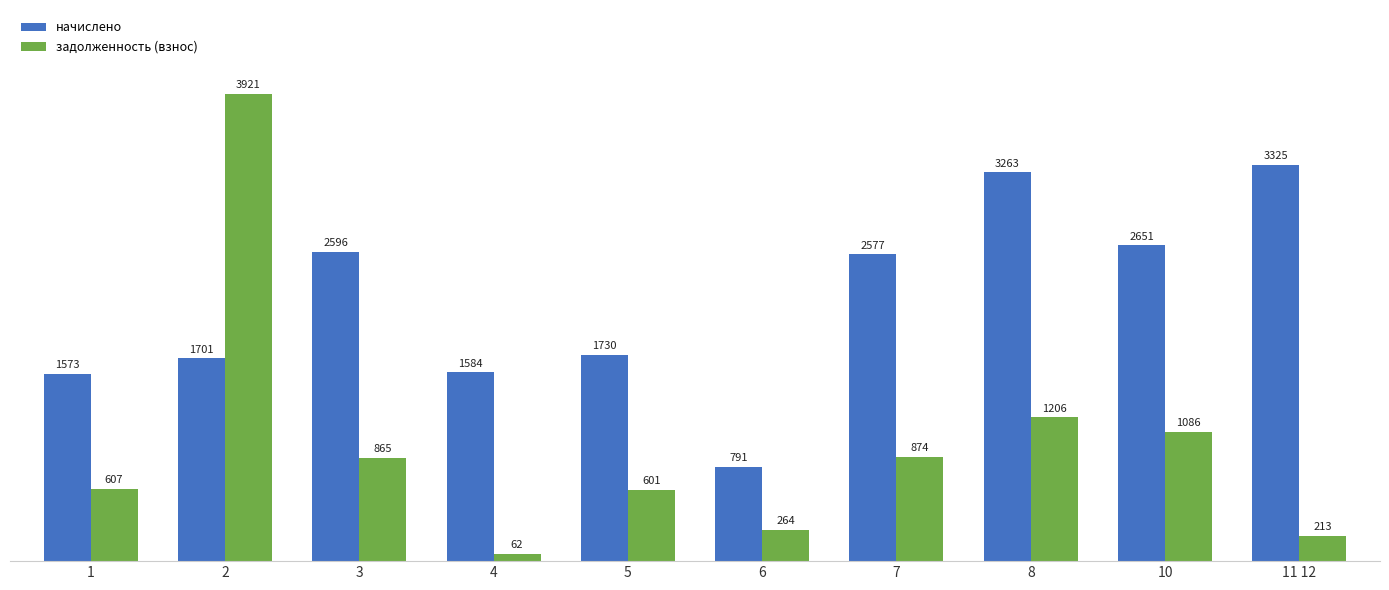

What is the maximum value shown in the chart?

3920.7